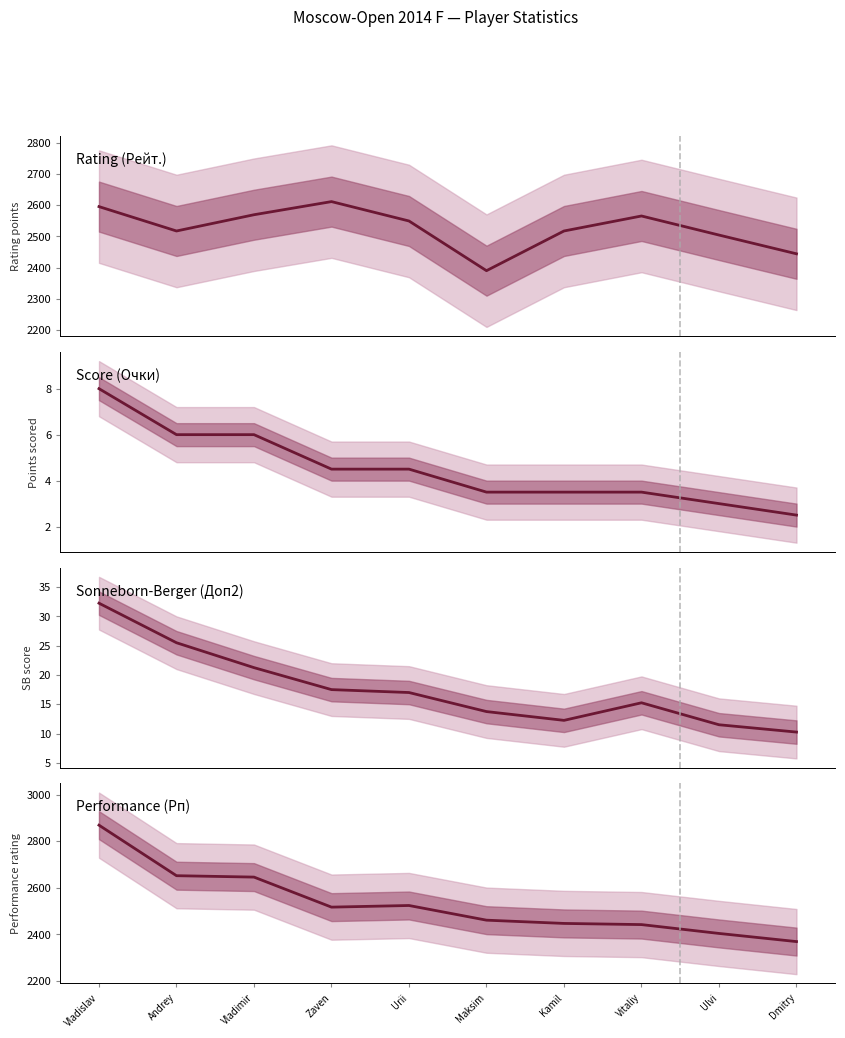

Is it true that Sonneborn-Berger (Доп2) equals 15.2 at Vitaliy?

True